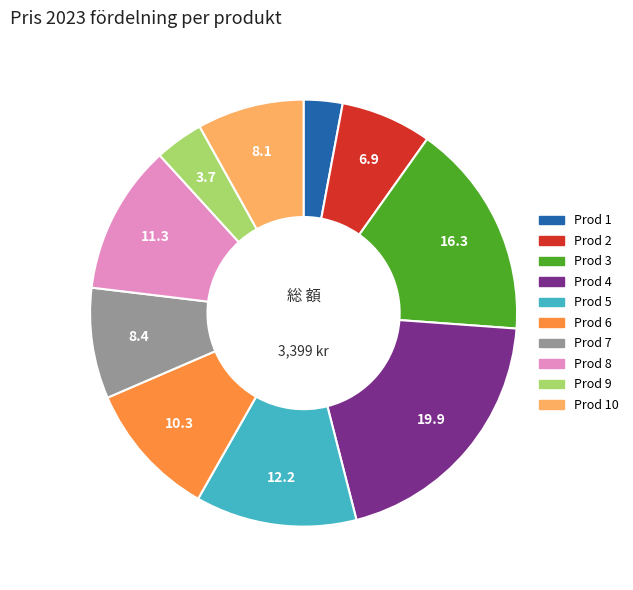

The Prod 5 slice represents 4% of the pie. True or false?

False